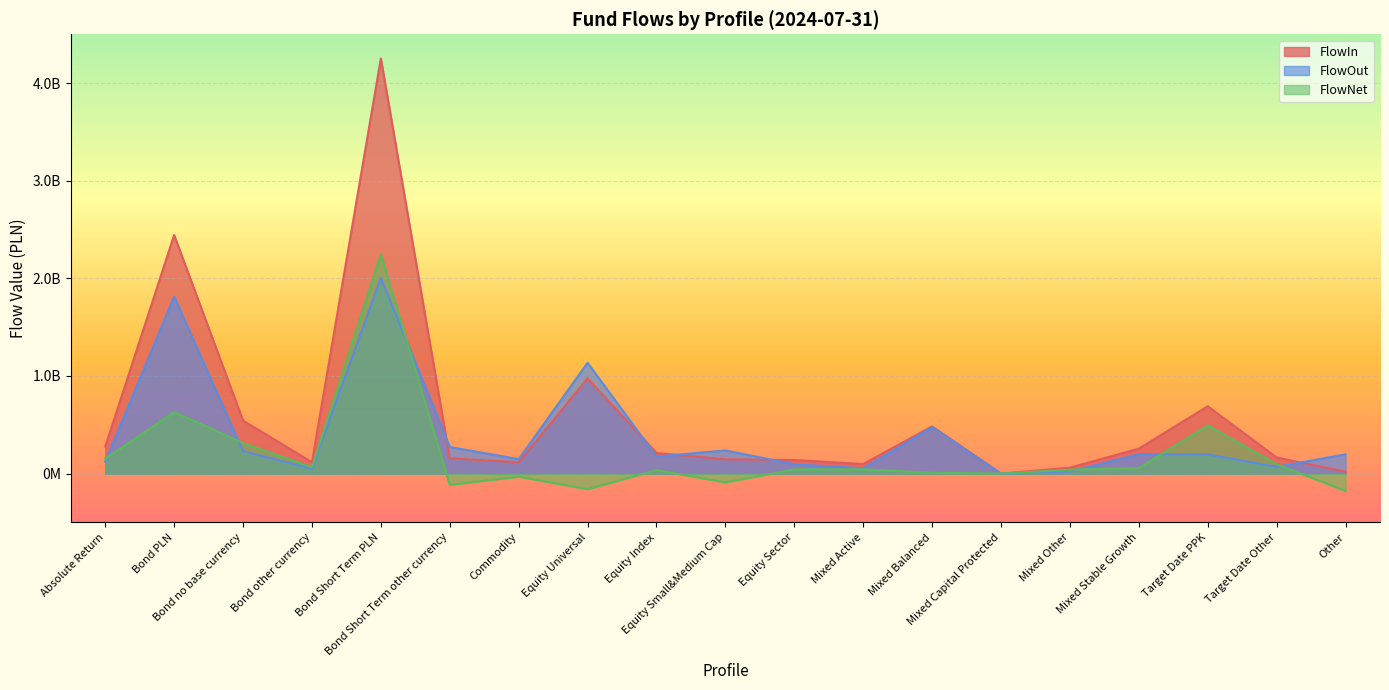

How many lines are shown in the chart?

3